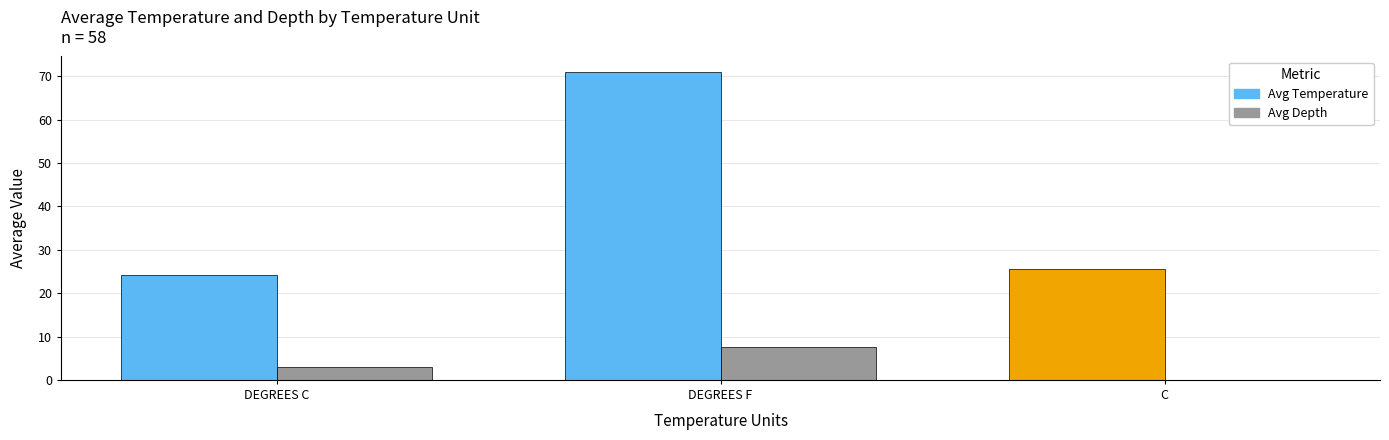

Reading left to right, what are all the values shown in this chart?

Avg Temperature: 24.2	71.0	25.6
Avg Depth: 3.0	7.5	0.0